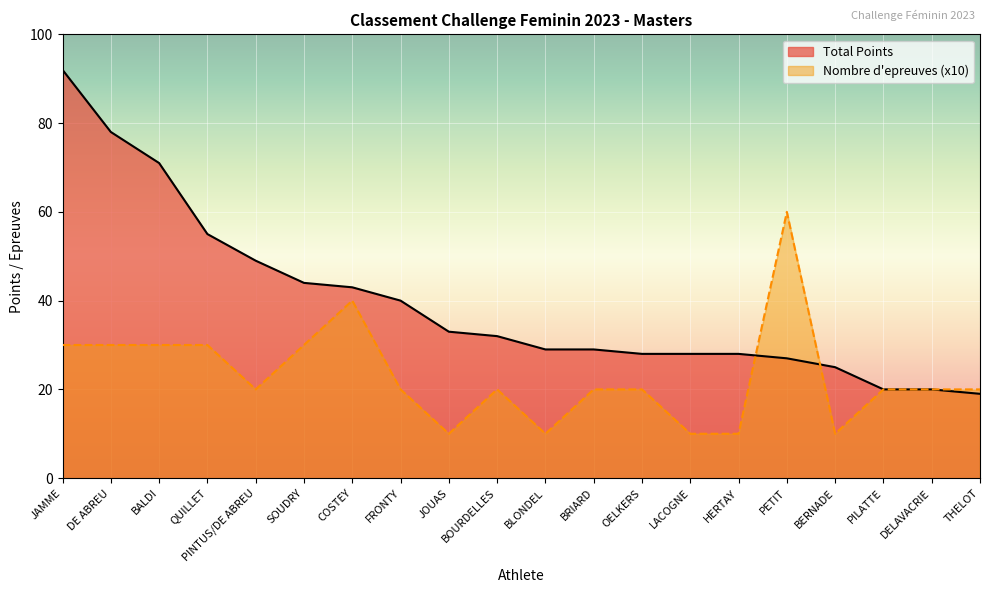

Reading left to right, transcribe all the data shown in this chart.

Total Points: 92	78	71	55	49	44	43	40	33	32	29	29	28	28	28	27	25	20	20	19
Nombre d'epreuves: 30	30	30	30	20	30	40	20	10	20	10	20	20	10	10	60	10	20	20	20